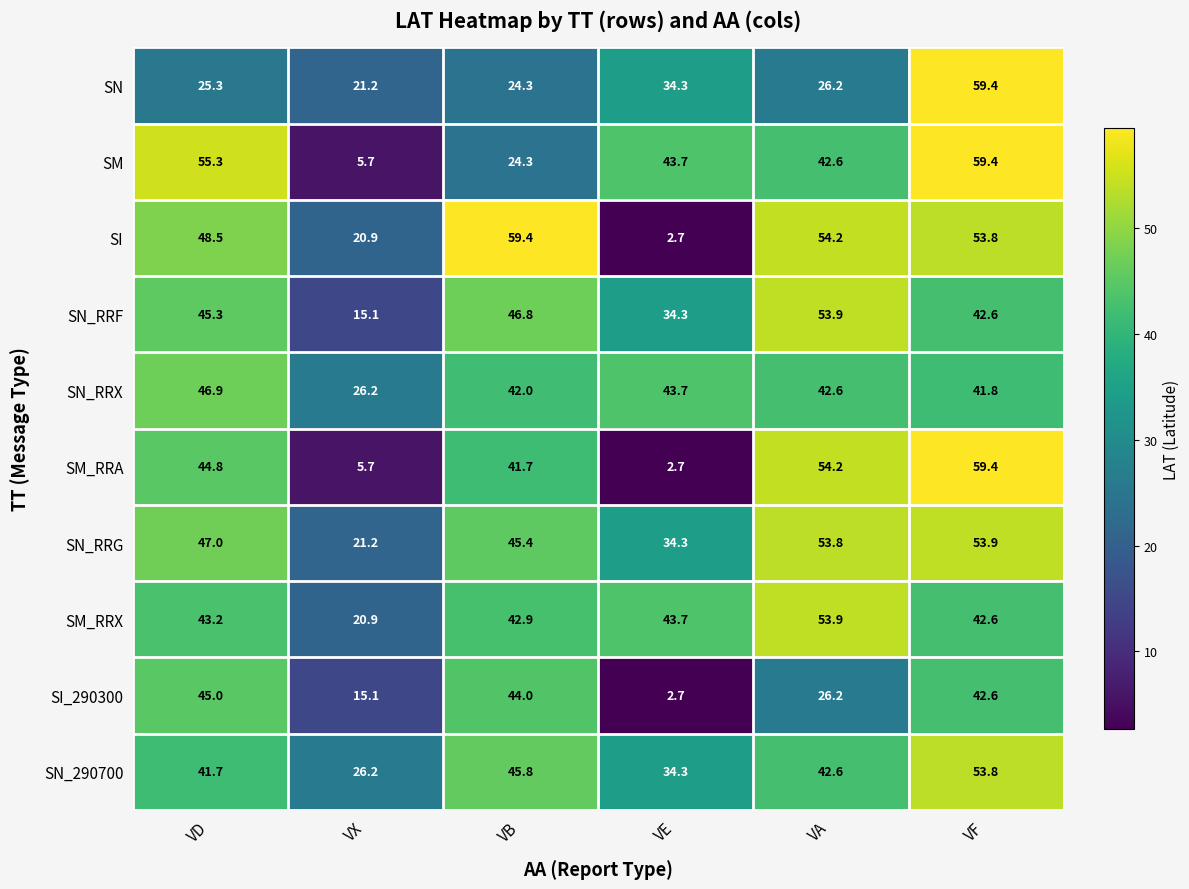

Which category has the lowest value across all series?

VE